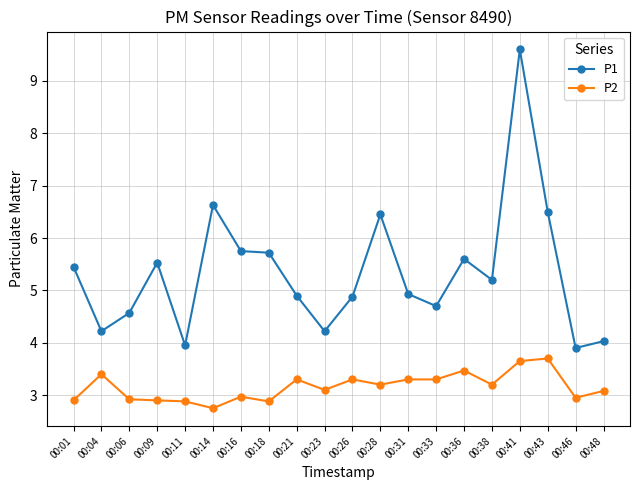

At which category is the sum across all series the highest?

00:41